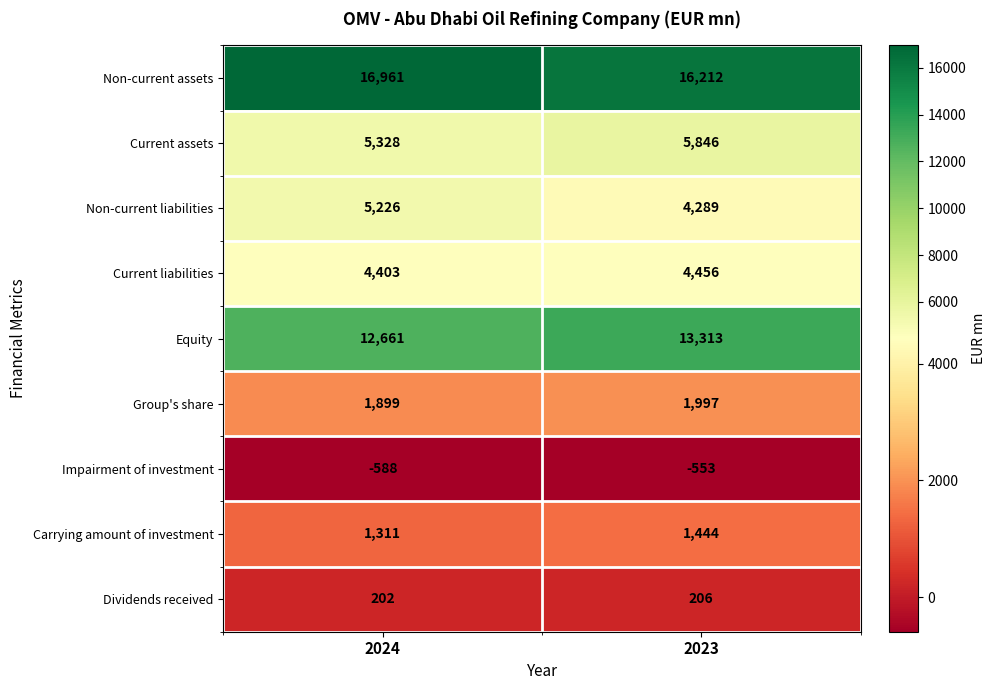

What is the smallest value displayed?

-588